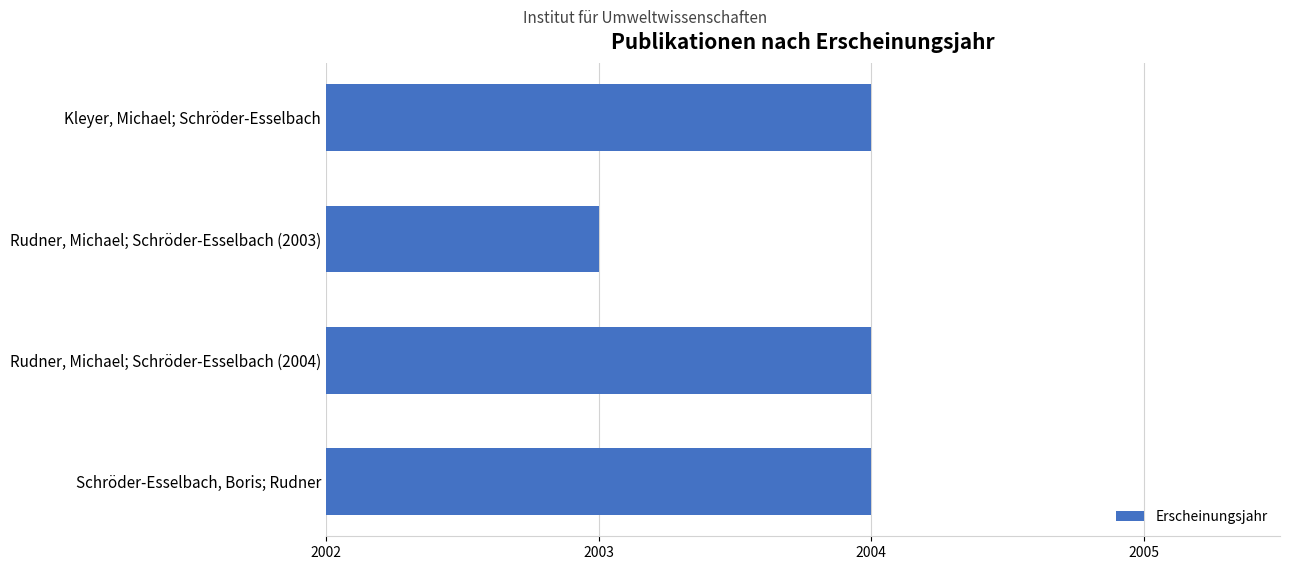

Reading top to bottom, list all the values displayed in this chart.

2004	2003	2004	2004